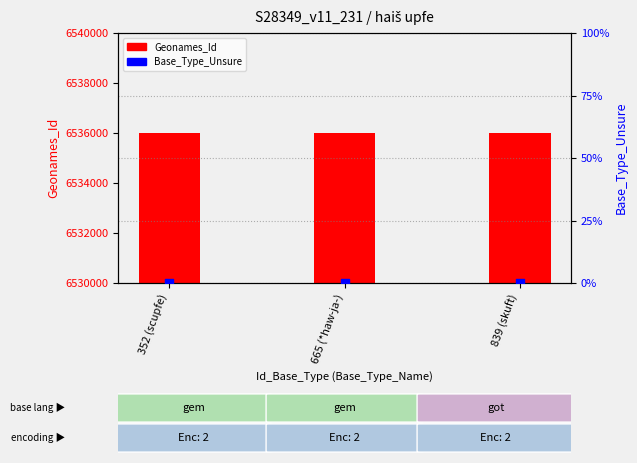

Which series contains the lowest Y value?

Base_Type_Unsure